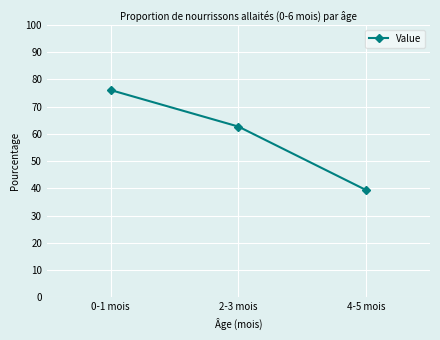

True or false: the data shows 18.5 at 0-1 mois.

False